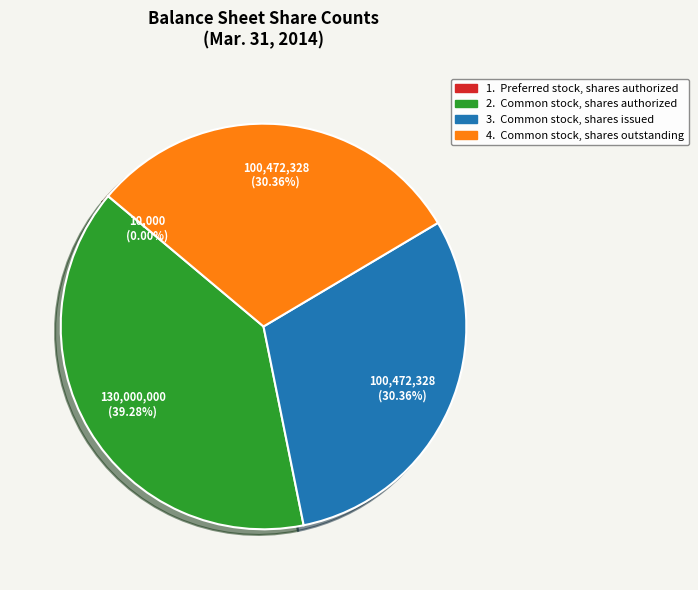

Is there any slice that represents more than half of the pie?

No